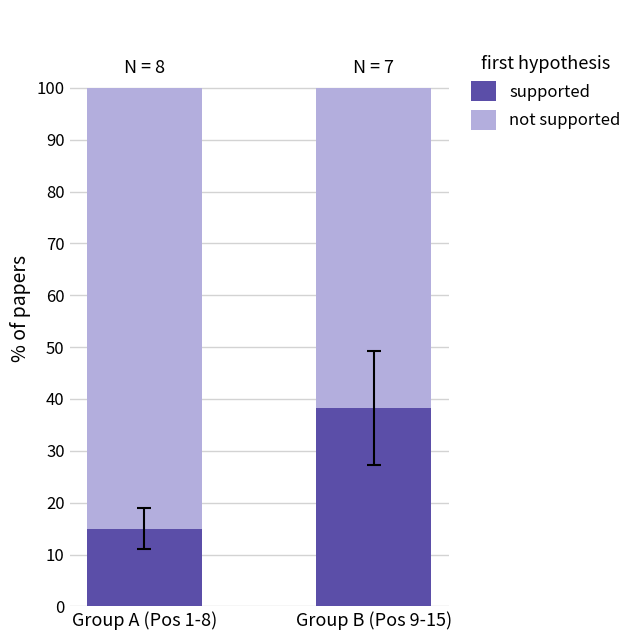

What is the total value across all series at Group A (Pos 1-8)?

100.0